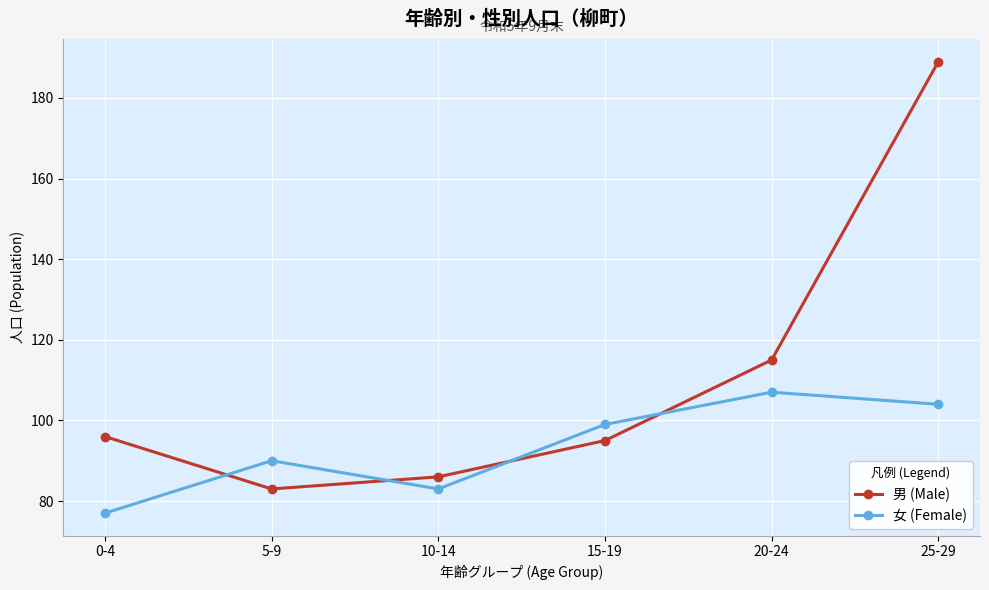

The 女 (Female) series shows 39 at 5-9. True or false?

False